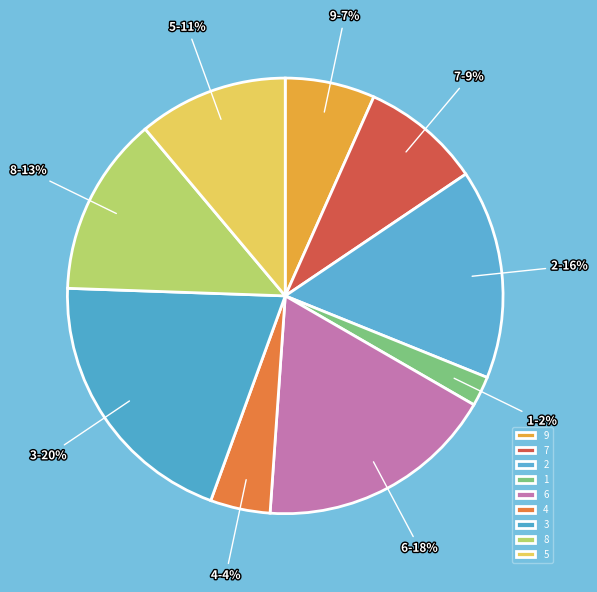

Rank the categories by value from highest to lowest.

3, 6, 2, 8, 5, 7, 9, 4, 1